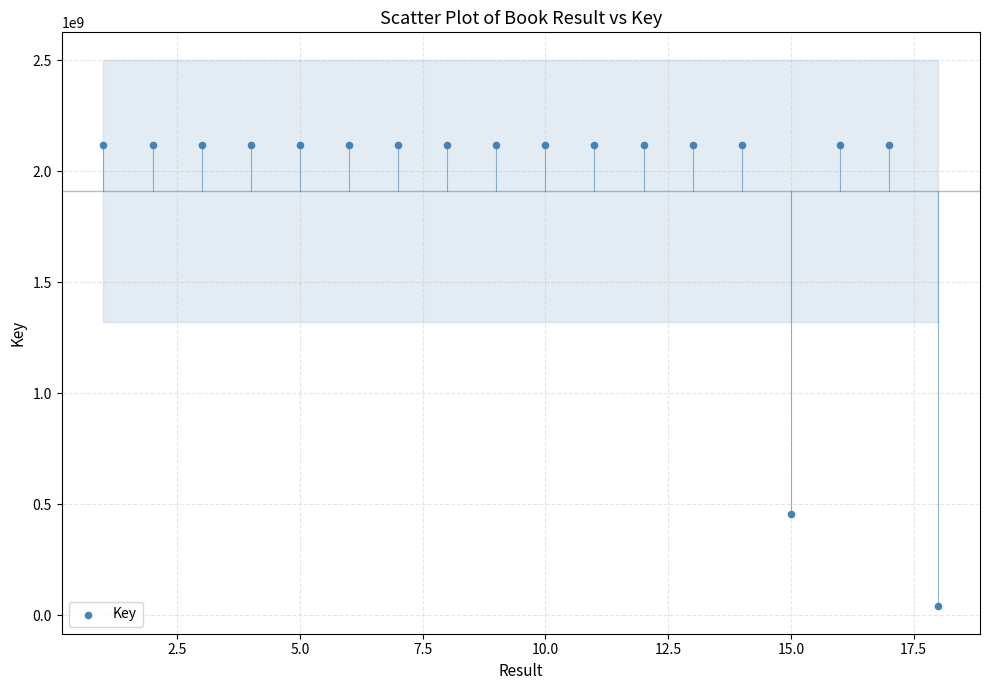

What is the range of Y values (max minus min)?

2077988349